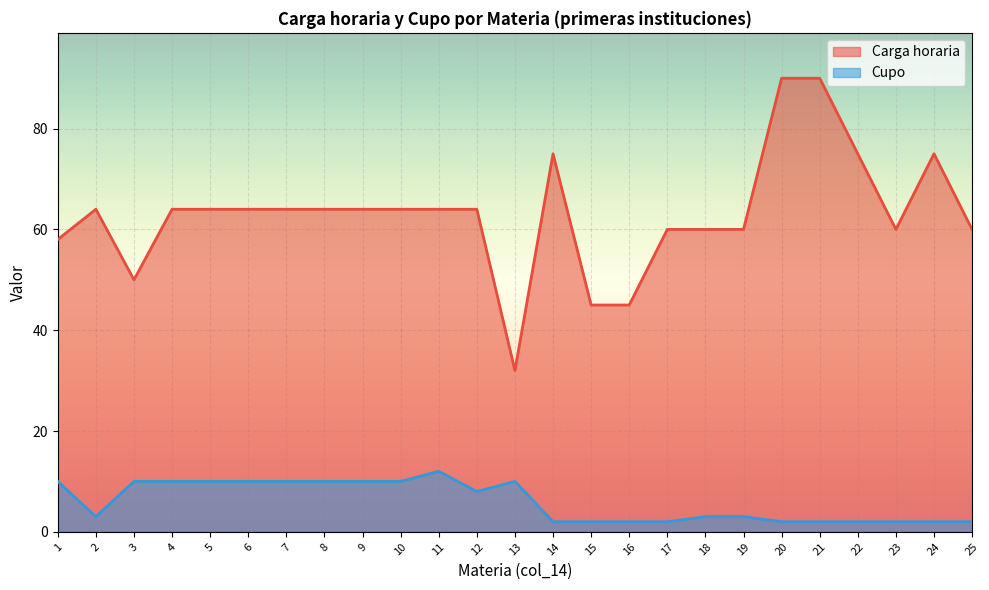

What are all the series names shown in the legend?

Carga horaria, Cupo